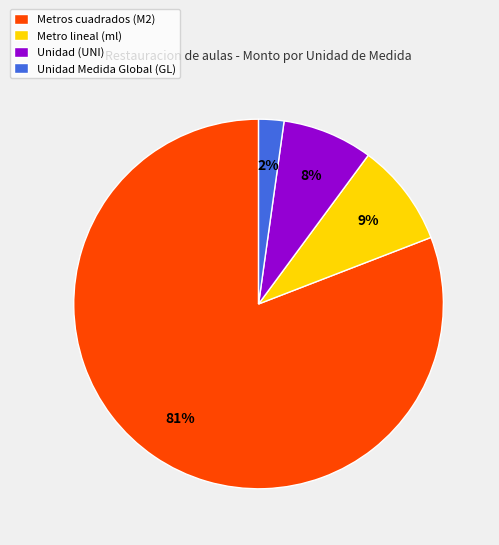

How many slices are in this pie chart?

4